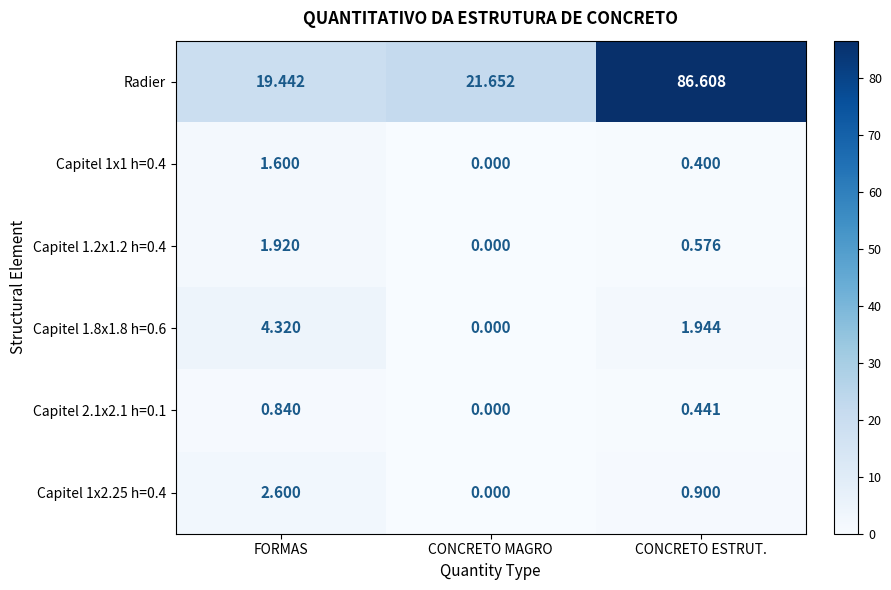

What is the total value across all series at CONCRETO ESTRUT.?

90.9